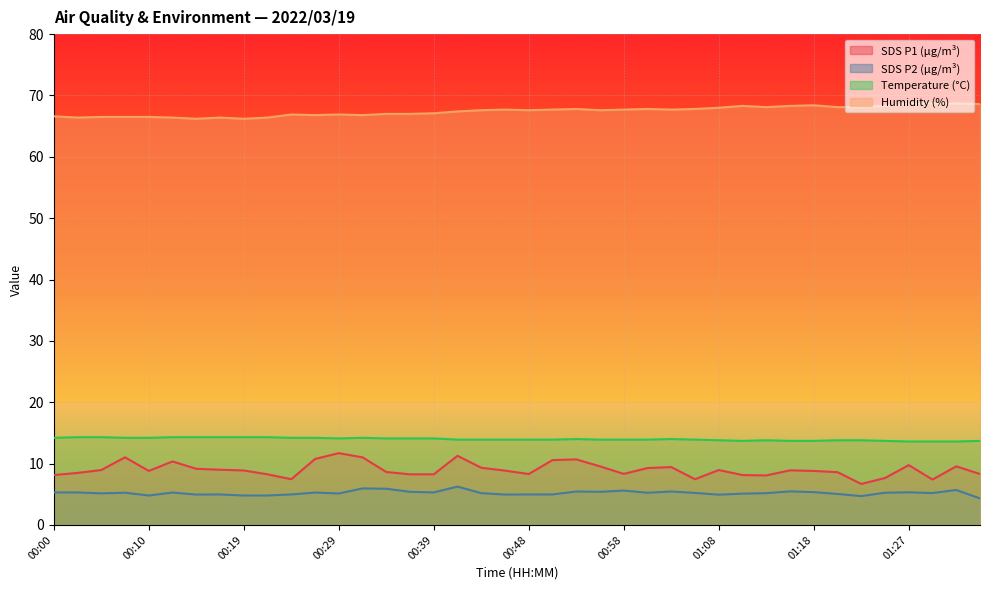

True or false: Temp and SDS_P2 intersect in this chart.

False